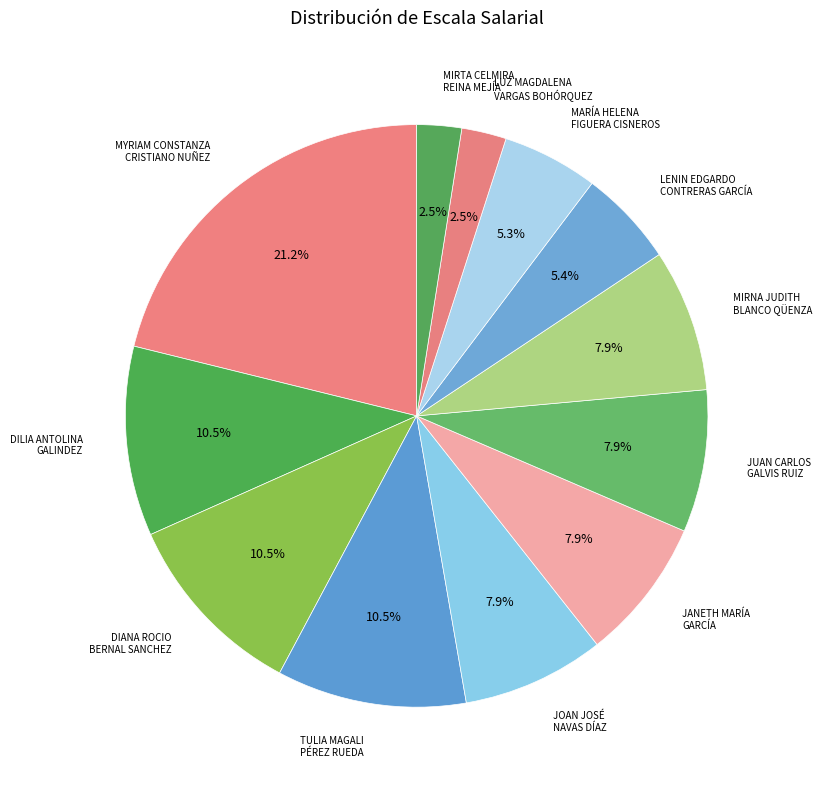

Which slice is the largest?

MYRIAM CONSTANZA CRISTIANO NUÑEZ